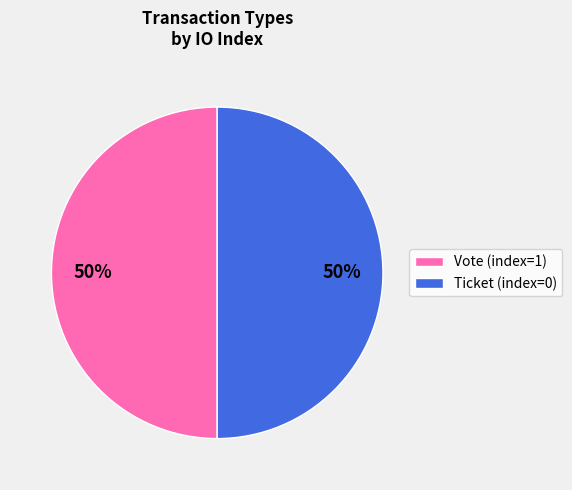

To the nearest percent, what is the combined percentage of Ticket and Vote?

100%